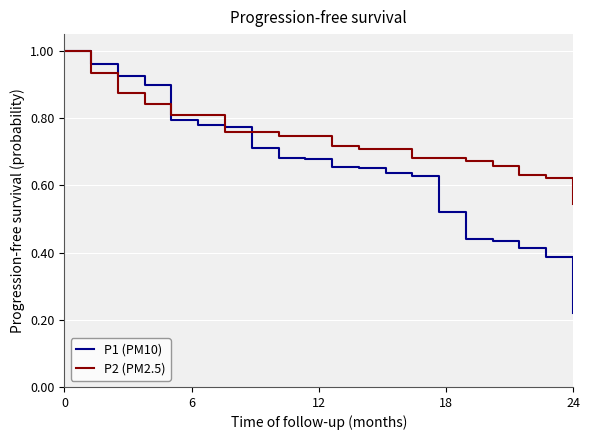

List the series in order of their overall mean, lowest first.

P1 (PM10), P2 (PM2.5)